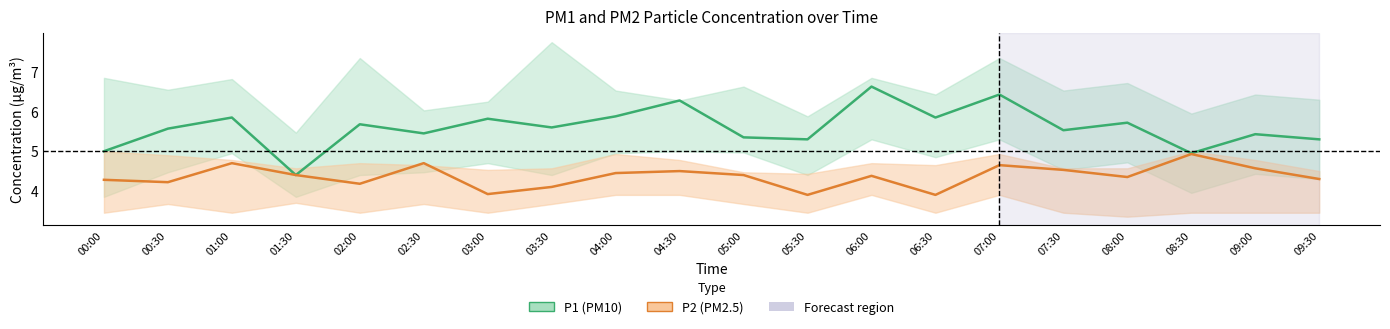

In P1 (PM10) mean, how many points are lower than both neighbors (excluding endpoints)?

7